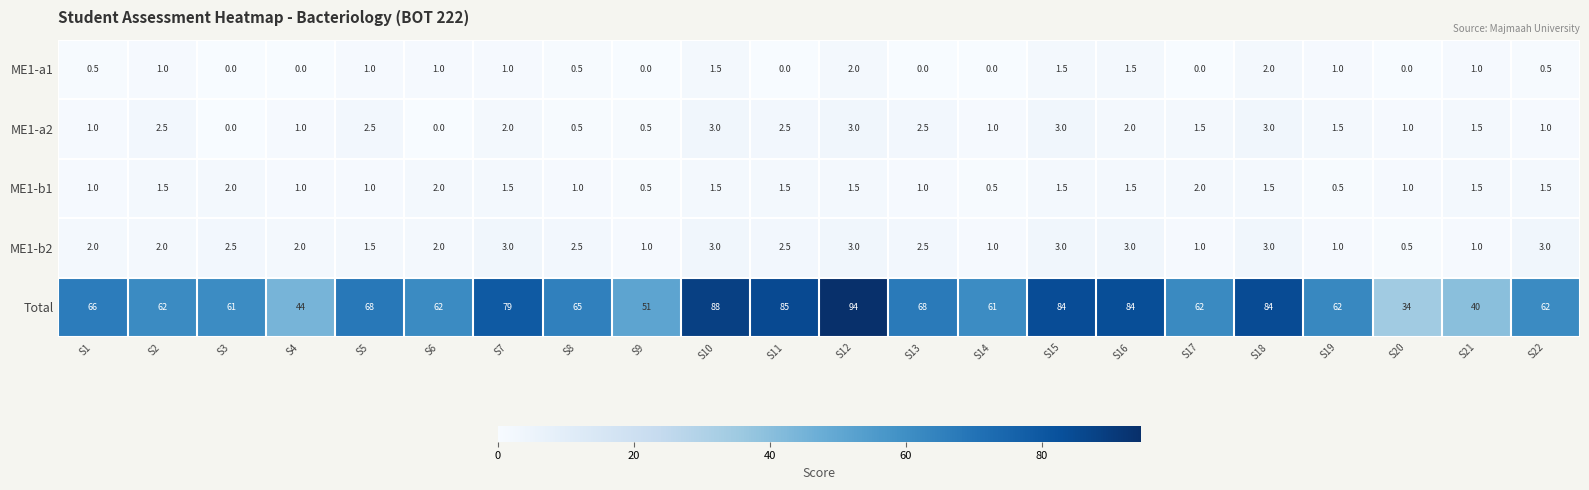

At which category is the sum across all series the highest?

S12